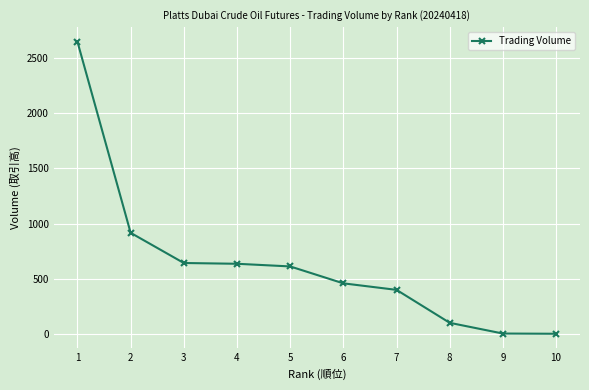

What is the ratio of the value at 7 to the value at 3?

0.6